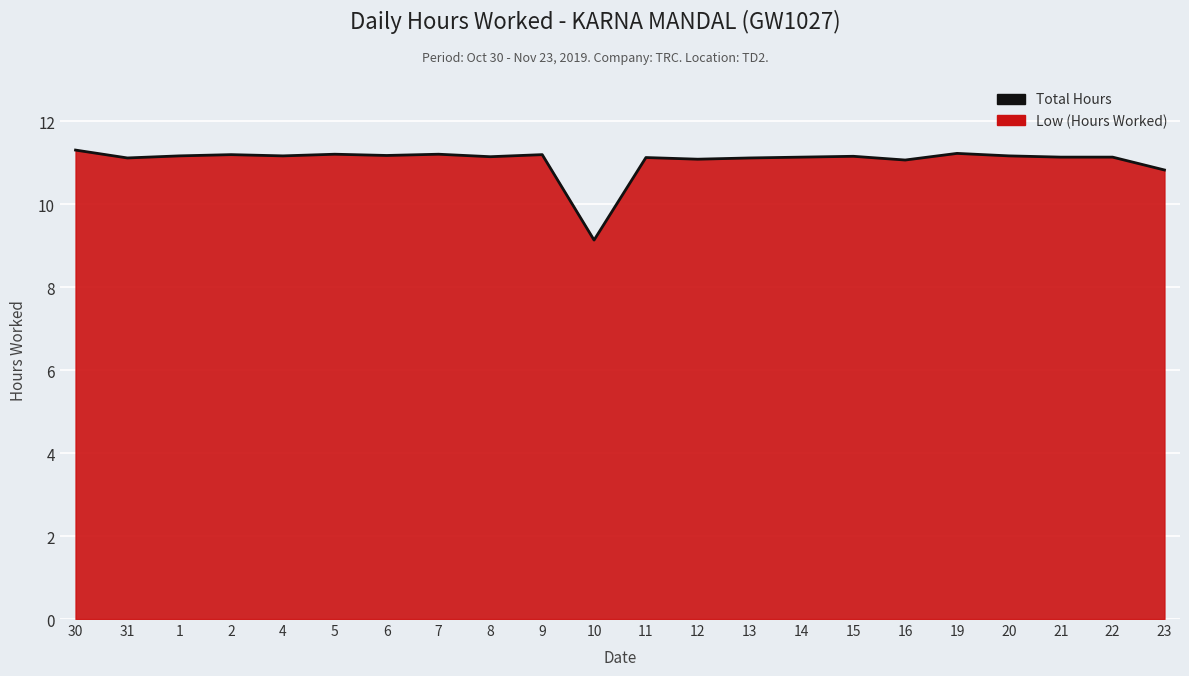

What is the difference between the maximum and second lowest values?

0.5